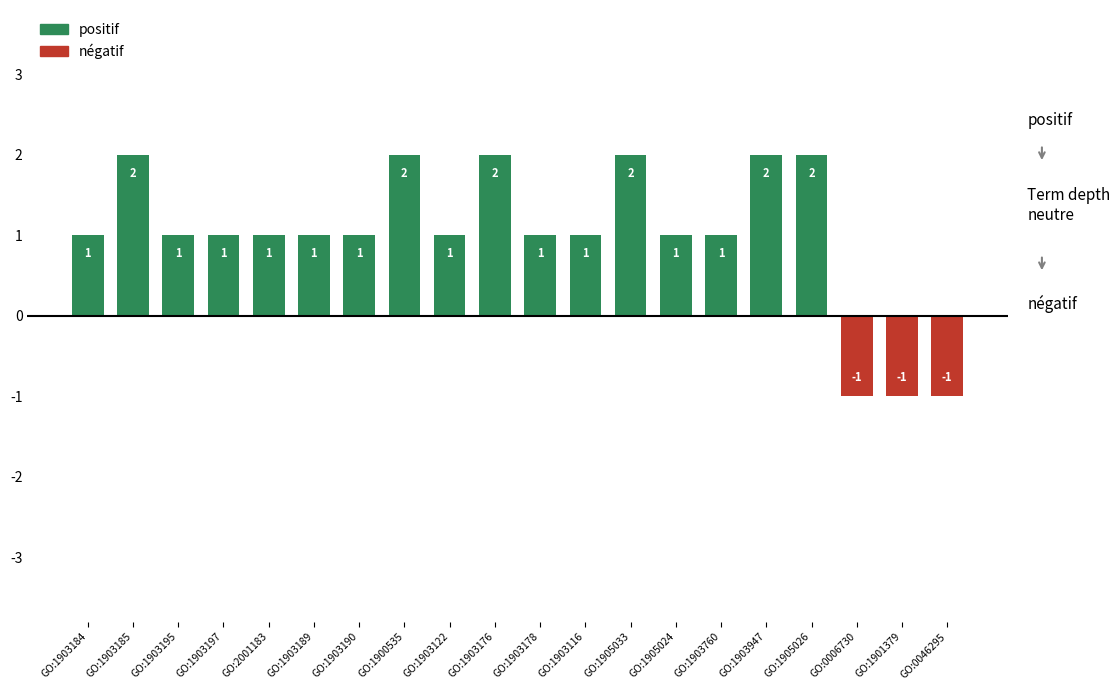

What is the sum of the values at GO:1905026 and GO:1903190?

3